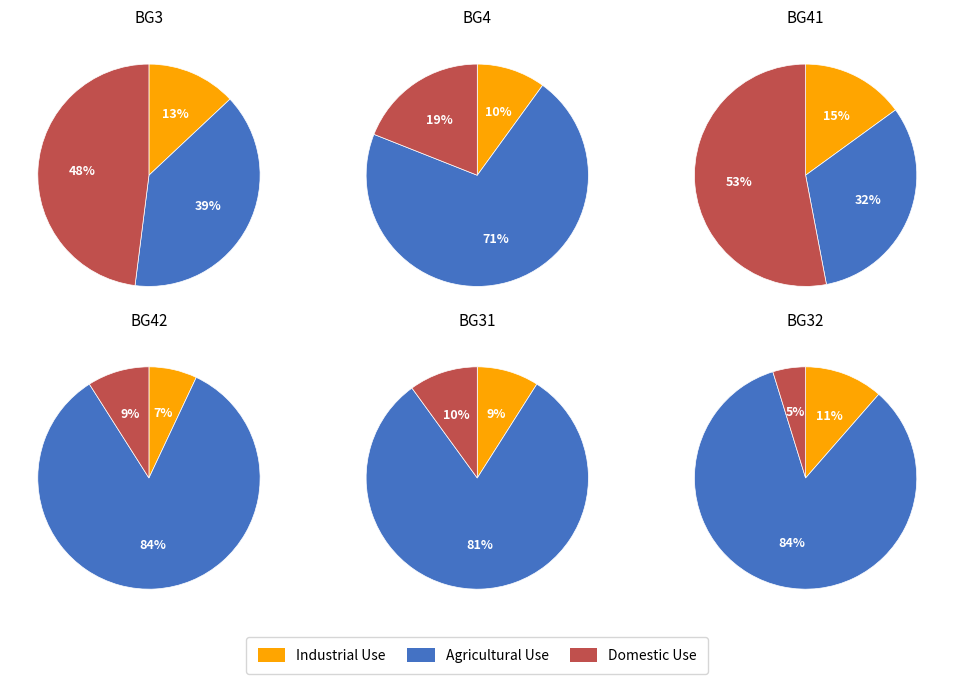

To the nearest percent, what is the difference between the 5 and 0 slice percentages?

12%